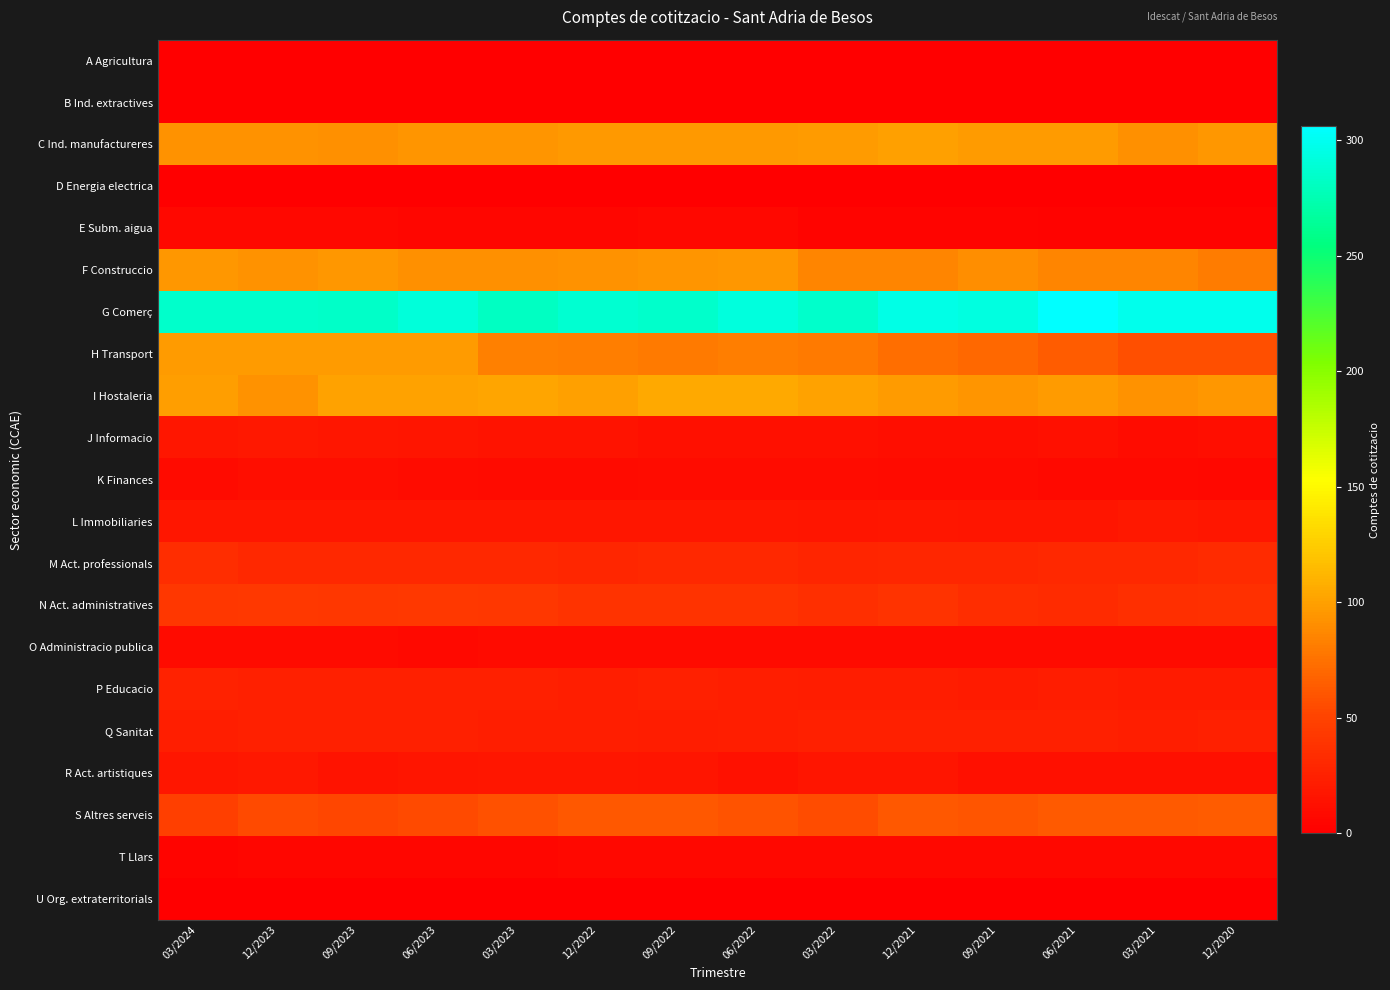

Reading left to right, transcribe all the data shown in this chart.

A Agricultura: 03/2024=0	12/2023=0	09/2023=0	06/2023=0	03/2023=0	12/2022=0	09/2022=0	06/2022=0	03/2022=0	12/2021=0	09/2021=0	06/2021=0	03/2021=0	12/2020=0
B Ind. extractives: 03/2024=0	12/2023=0	09/2023=0	06/2023=0	03/2023=0	12/2022=0	09/2022=0	06/2022=0	03/2022=0	12/2021=0	09/2021=0	06/2021=0	03/2021=0	12/2020=1
C Ind. manufactureres: 03/2024=93	12/2023=93	09/2023=92	06/2023=94	03/2023=94	12/2022=96	09/2022=96	06/2022=96	03/2022=98	12/2021=100	09/2021=98	06/2021=97	03/2021=91	12/2020=95
D Energia electrica: 03/2024=0	12/2023=0	09/2023=0	06/2023=0	03/2023=0	12/2022=0	09/2022=0	06/2022=0	03/2022=0	12/2021=1	09/2021=1	06/2021=1	03/2021=1	12/2020=1
E Subm. aigua: 03/2024=6	12/2023=6	09/2023=6	06/2023=5	03/2023=5	12/2022=5	09/2022=6	06/2022=6	03/2022=4	12/2021=4	09/2021=4	06/2021=3	03/2021=3	12/2020=3
F Construccio: 03/2024=95	12/2023=93	09/2023=95	06/2023=91	03/2023=92	12/2022=93	09/2022=94	06/2022=95	03/2022=86	12/2021=85	09/2021=90	06/2021=86	03/2021=86	12/2020=81
G Comerç: 03/2024=285	12/2023=285	09/2023=284	06/2023=291	03/2023=281	12/2022=288	09/2022=285	06/2022=292	03/2022=285	12/2021=296	09/2021=294	06/2021=306	03/2021=298	12/2020=298
H Transport: 03/2024=97	12/2023=97	09/2023=98	06/2023=98	03/2023=83	12/2022=82	09/2022=79	06/2022=82	03/2022=80	12/2021=73	09/2021=70	06/2021=64	03/2021=57	12/2020=57
I Hostaleria: 03/2024=99	12/2023=93	09/2023=101	06/2023=101	03/2023=102	12/2022=100	09/2022=105	06/2022=105	03/2022=101	12/2021=98	09/2021=94	06/2021=98	03/2021=93	12/2020=95
J Informacio: 03/2024=17	12/2023=18	09/2023=17	06/2023=16	03/2023=15	12/2022=15	09/2022=13	06/2022=13	03/2022=13	12/2021=11	09/2021=11	06/2021=12	03/2021=10	12/2020=11
K Finances: 03/2024=9	12/2023=11	09/2023=11	06/2023=10	03/2023=9	12/2022=9	09/2022=10	06/2022=10	03/2022=10	12/2021=9	09/2021=9	06/2021=8	03/2021=8	12/2020=7
L Immobiliaries: 03/2024=17	12/2023=17	09/2023=17	06/2023=17	03/2023=17	12/2022=17	09/2022=17	06/2022=17	03/2022=16	12/2021=17	09/2021=16	06/2021=16	03/2021=18	12/2020=17
M Act. professionals: 03/2024=34	12/2023=31	09/2023=31	06/2023=31	03/2023=31	12/2022=29	09/2022=30	06/2022=30	03/2022=28	12/2021=29	09/2021=29	06/2021=30	03/2021=31	12/2020=33
N Act. administratives: 03/2024=41	12/2023=42	09/2023=41	06/2023=42	03/2023=41	12/2022=39	09/2022=39	06/2022=39	03/2022=35	12/2021=39	09/2021=34	06/2021=33	03/2021=35	12/2020=36
O Administracio publica: 03/2024=9	12/2023=9	09/2023=9	06/2023=8	03/2023=9	12/2022=9	09/2022=9	06/2022=9	03/2022=9	12/2021=9	09/2021=9	06/2021=9	03/2021=9	12/2020=9
P Educacio: 03/2024=26	12/2023=25	09/2023=25	06/2023=25	03/2023=25	12/2022=23	09/2022=25	06/2022=23	03/2022=22	12/2021=22	09/2021=21	06/2021=22	03/2021=21	12/2020=21
Q Sanitat: 03/2024=23	12/2023=24	09/2023=24	06/2023=25	03/2023=23	12/2022=23	09/2022=22	06/2022=23	03/2022=25	12/2021=24	09/2021=24	06/2021=24	03/2021=23	12/2020=24
R Act. artistiques: 03/2024=17	12/2023=18	09/2023=15	06/2023=16	03/2023=17	12/2022=17	09/2022=16	06/2022=14	03/2022=16	12/2021=16	09/2021=13	06/2021=12	03/2021=13	12/2020=12
S Altres serveis: 03/2024=47	12/2023=54	09/2023=52	06/2023=54	03/2023=58	12/2022=62	09/2022=61	06/2022=59	03/2022=56	12/2021=61	09/2021=60	06/2021=63	03/2021=63	12/2020=64
T Llars: 03/2024=4	12/2023=5	09/2023=5	06/2023=5	03/2023=5	12/2022=6	09/2022=6	06/2022=6	03/2022=6	12/2021=6	09/2021=6	06/2021=6	03/2021=6	12/2020=6
U Org. extraterritorials: 03/2024=0	12/2023=0	09/2023=0	06/2023=0	03/2023=0	12/2022=0	09/2022=0	06/2022=0	03/2022=0	12/2021=0	09/2021=0	06/2021=0	03/2021=0	12/2020=0